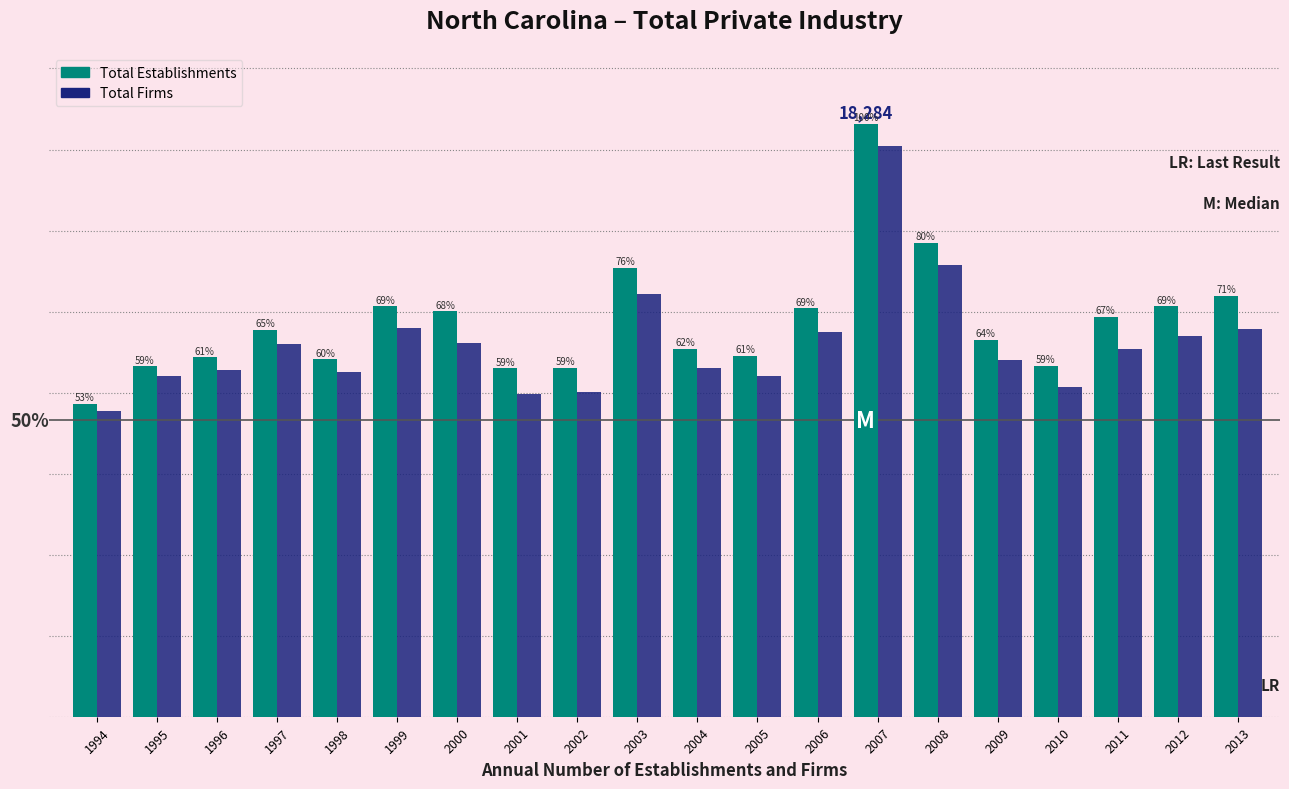

How many data points in Total Firms are less than 11334?

10